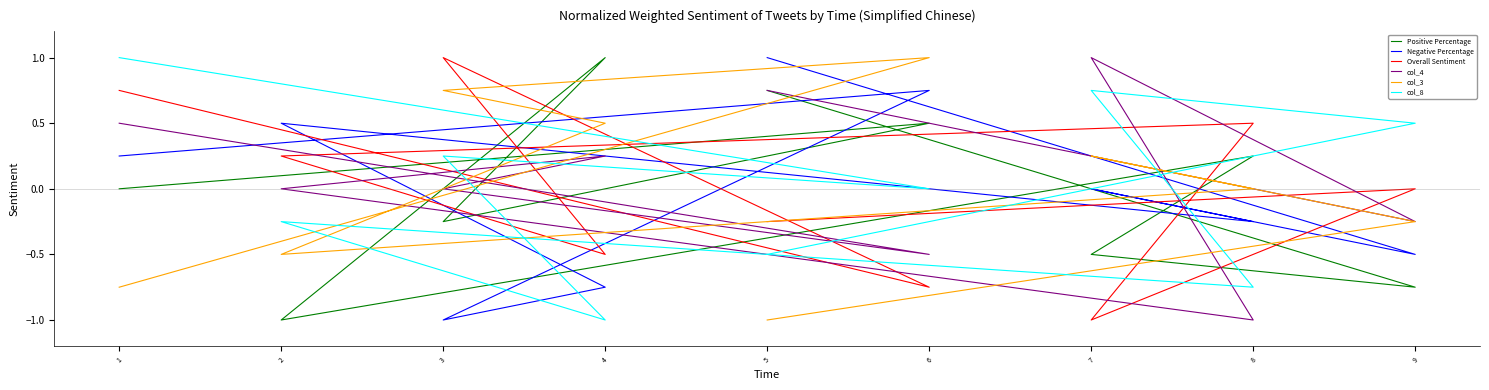

True or false: col_3 has more than 2 points higher than both neighbors.

False